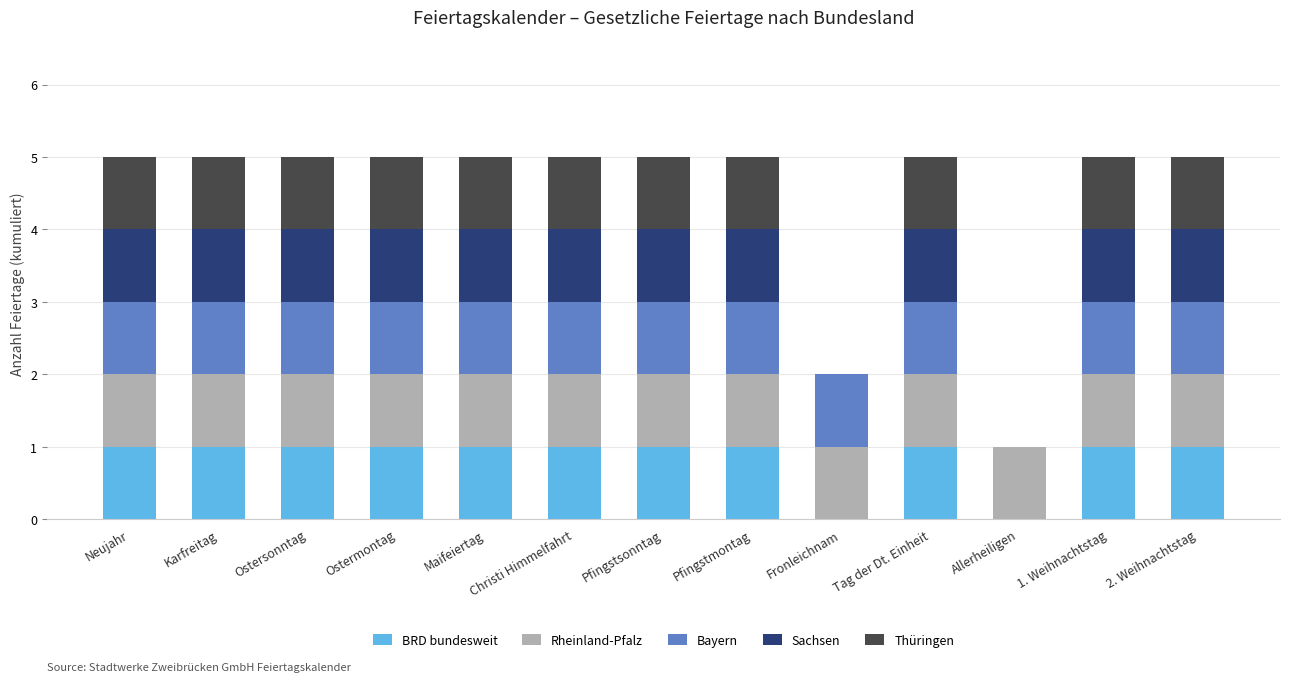

Is it true that BRD bundesweit equals 1 at 2. Weihnachtstag?

True